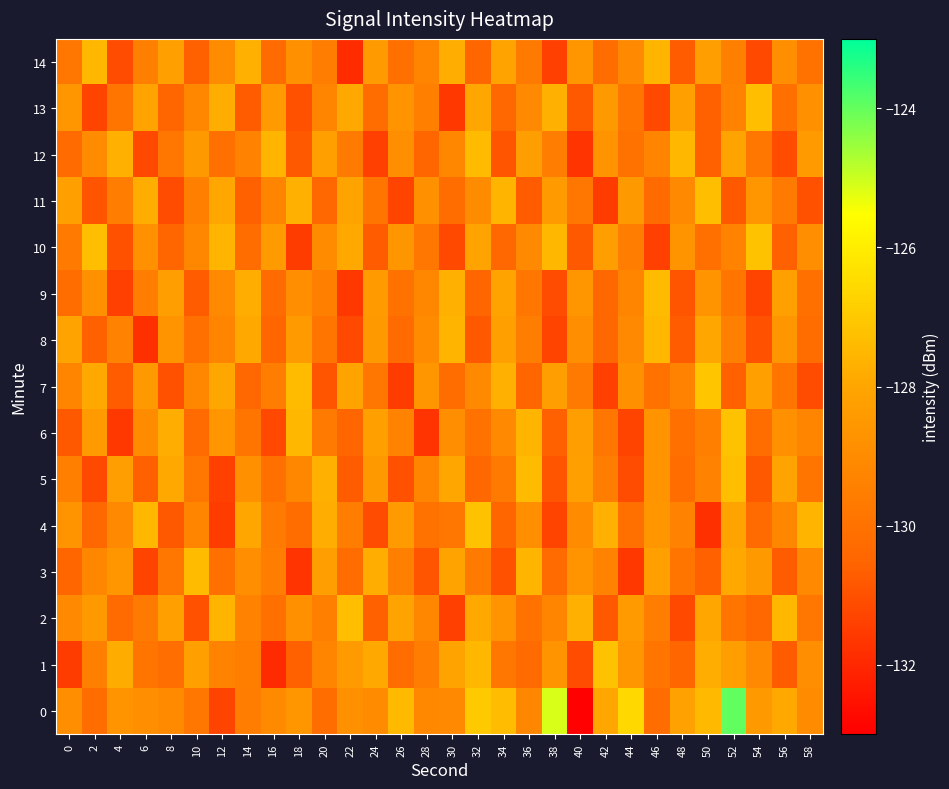

Which has a higher value, 34 or 14?

34